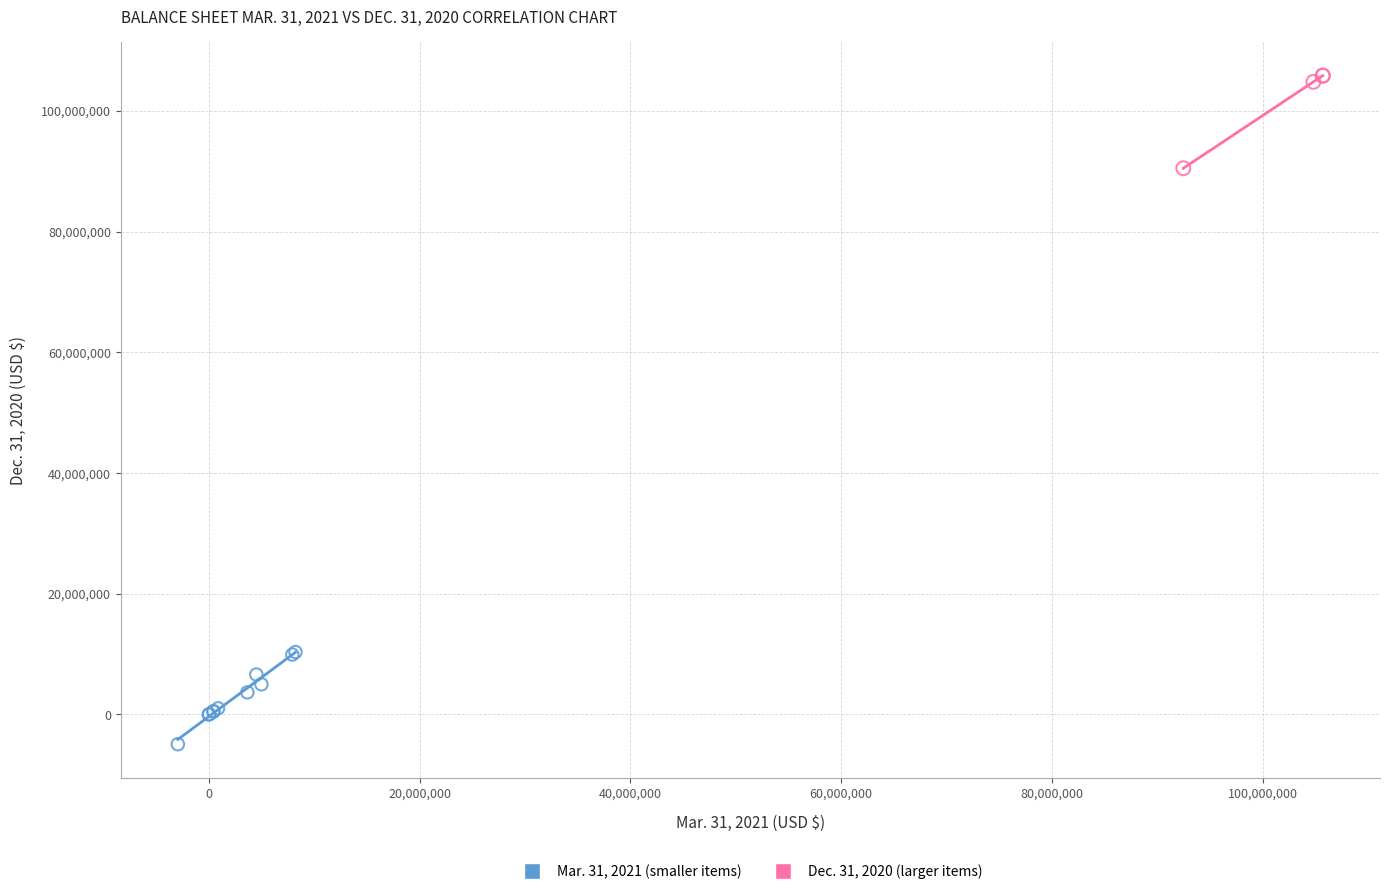

Which series contains the lowest Y value?

Mar. 31, 2021 (smaller items)